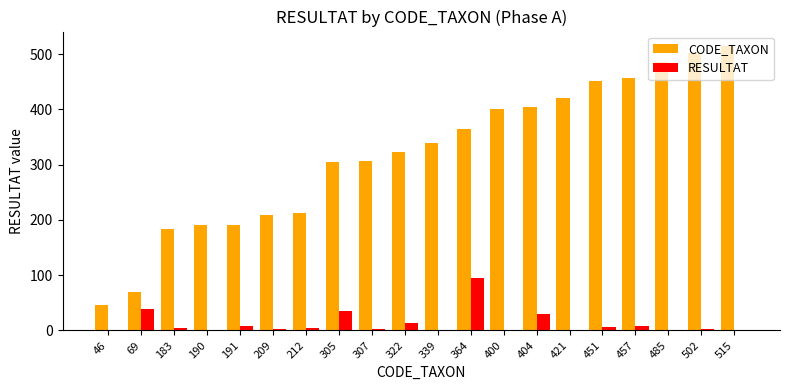

Which series changed the most between 191 and 305?

CODE_TAXON